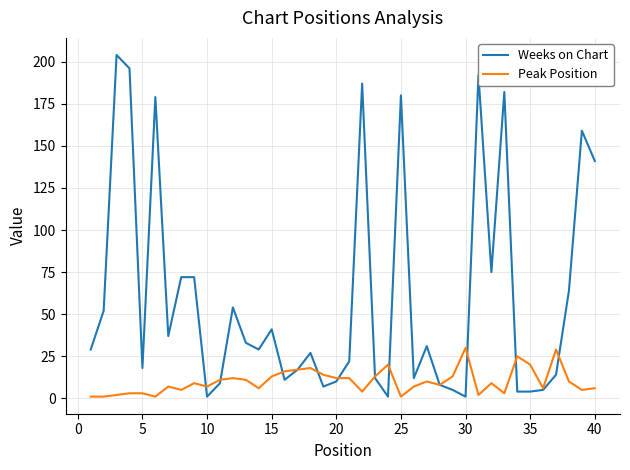

Rank the series by their maximum value, from highest to lowest.

Weeks on Chart, Peak Position